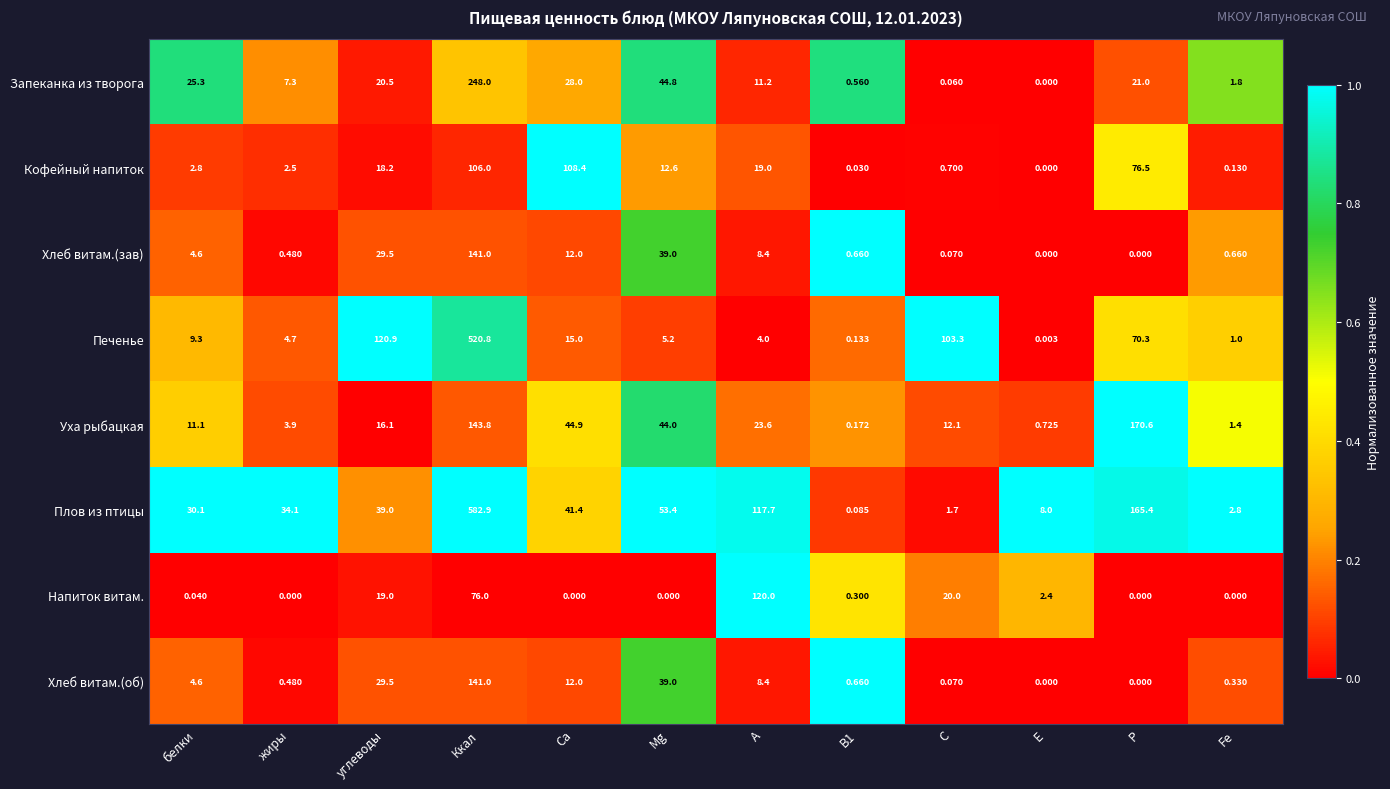

At which label is Плов из птицы closest to 291?

P